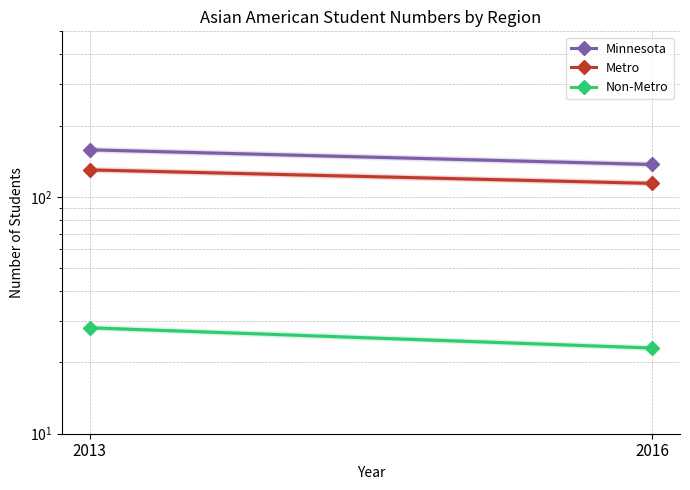

What are all the series names shown in the legend?

Minnesota, Metro, Non-Metro